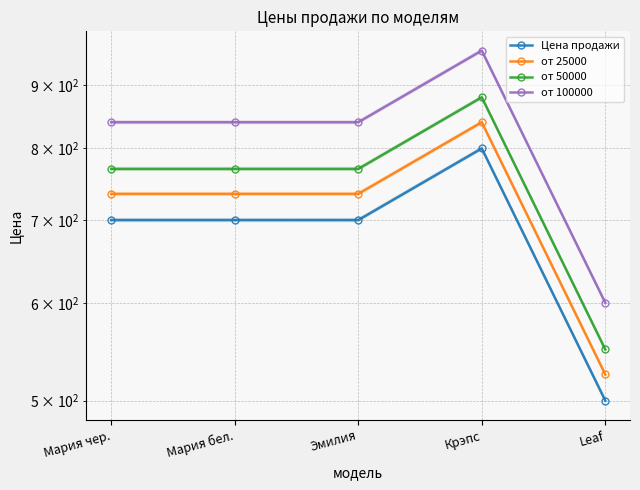

True or false: от 25000 has a value of 840.0 at Крэпс.

True